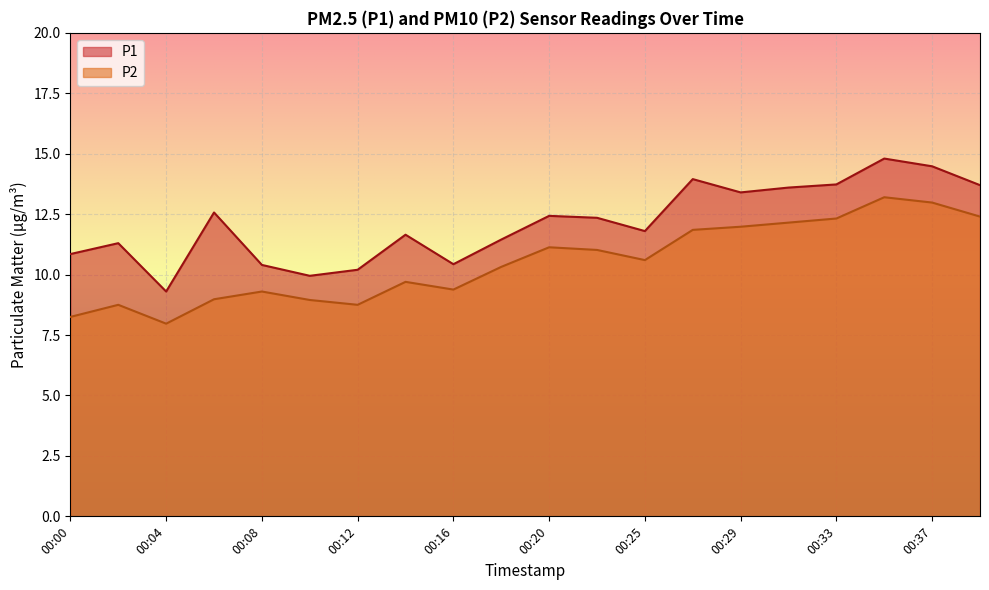

What is the difference between the maximum and second lowest values in the P1 series?

4.9